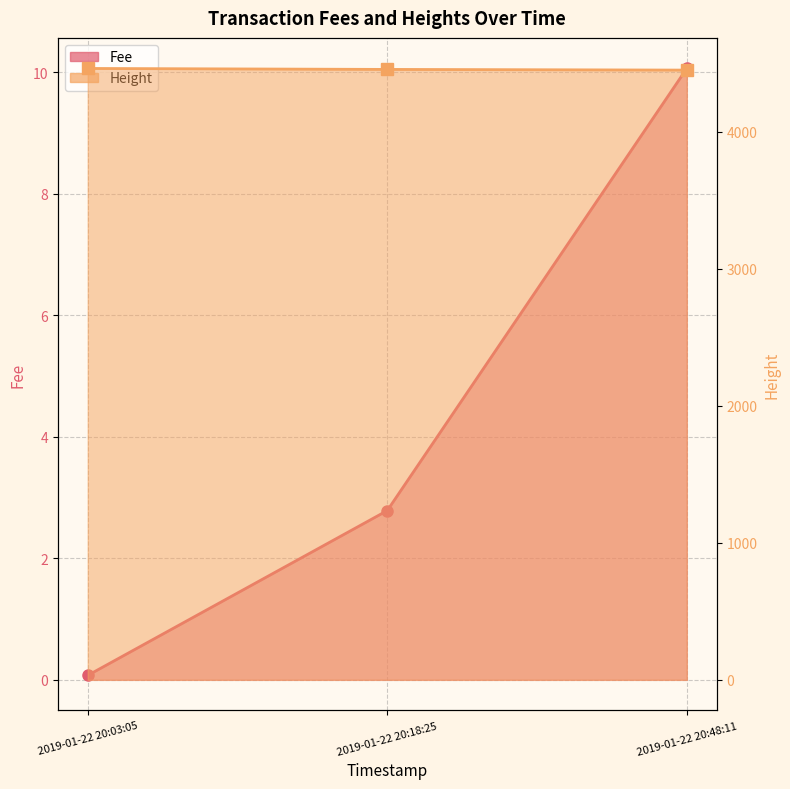

Does the chart display data point markers on the line(s)?

Yes